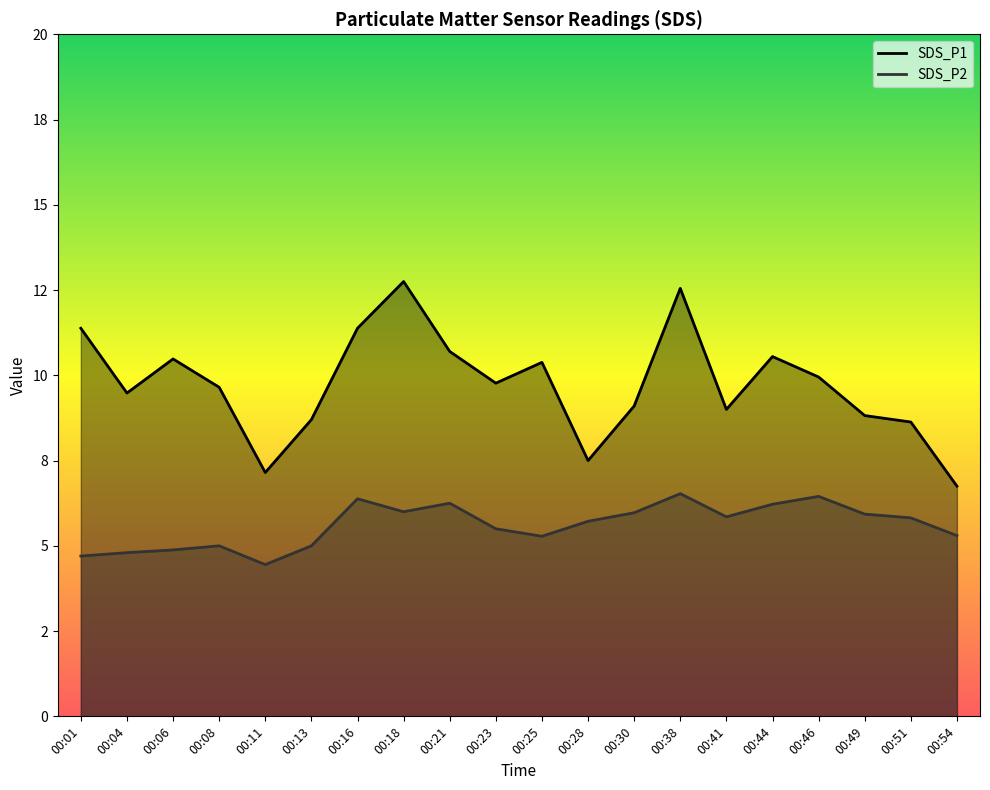

Which series has the largest total across all categories?

SDS_P1